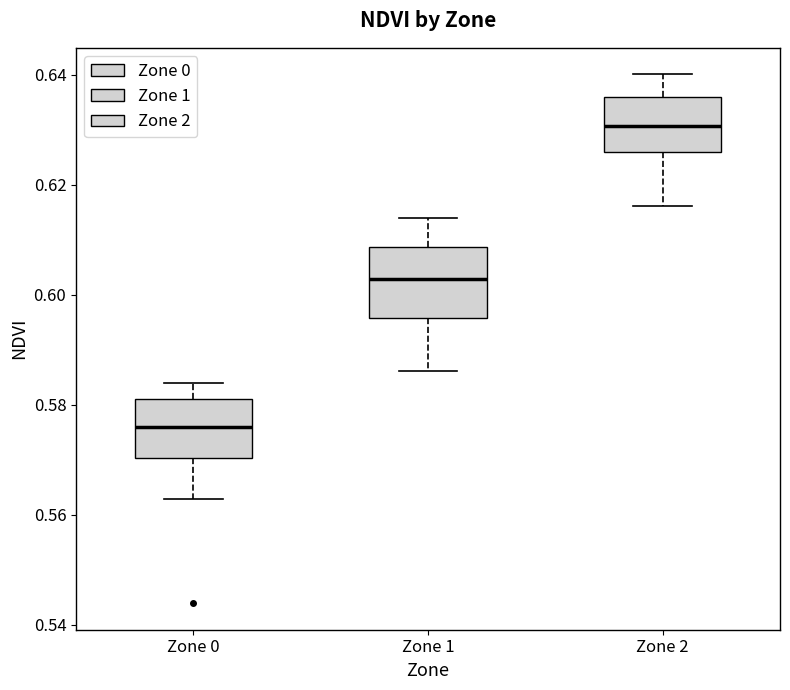

Where does the lower whisker of the box for Zone 2 end on the y-axis? The values are not printed on the chart, so give them approximately, as read against the axis.

0.616